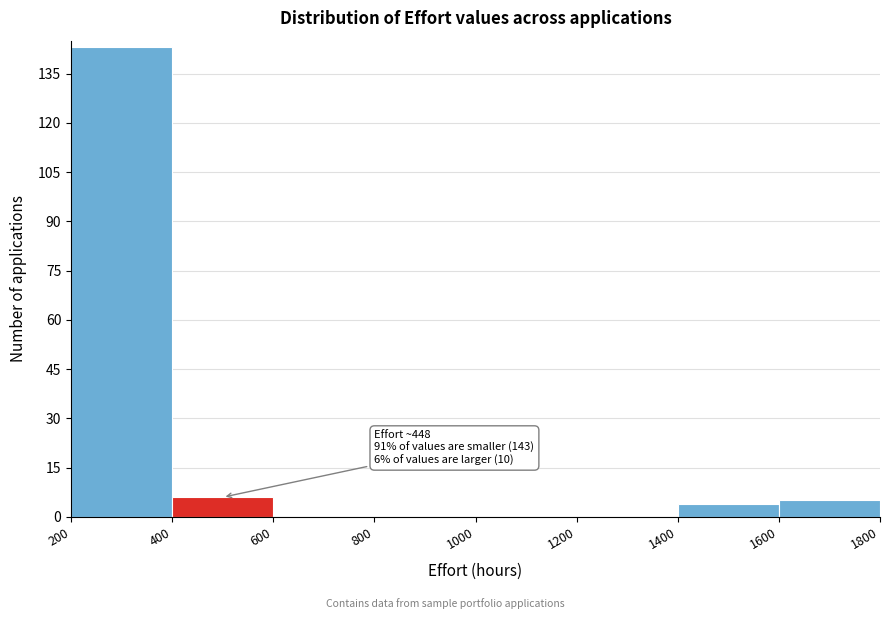

Over which range of the x-axis is the bar tallest?

200 to 400